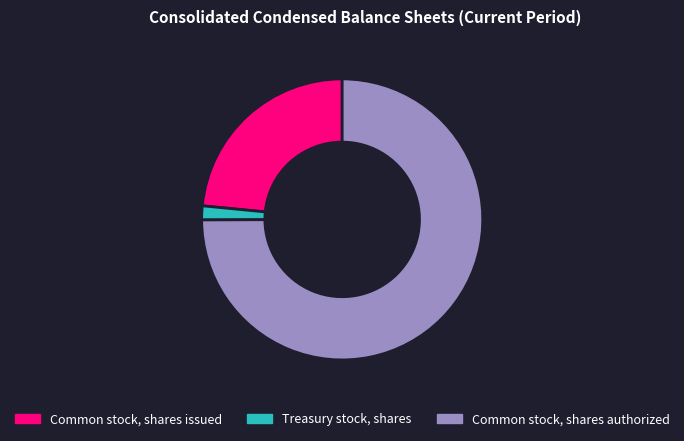

Approximately how many times larger is the value at Common stock, shares authorized compared to Common stock, shares issued?

3.2